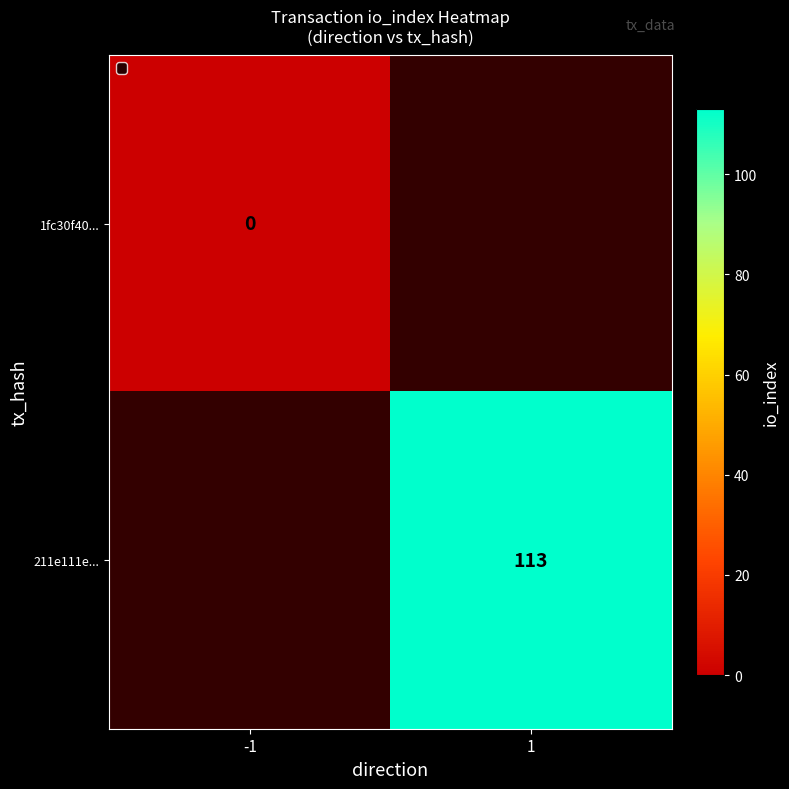

Which label corresponds to the smallest value in the chart?

-1